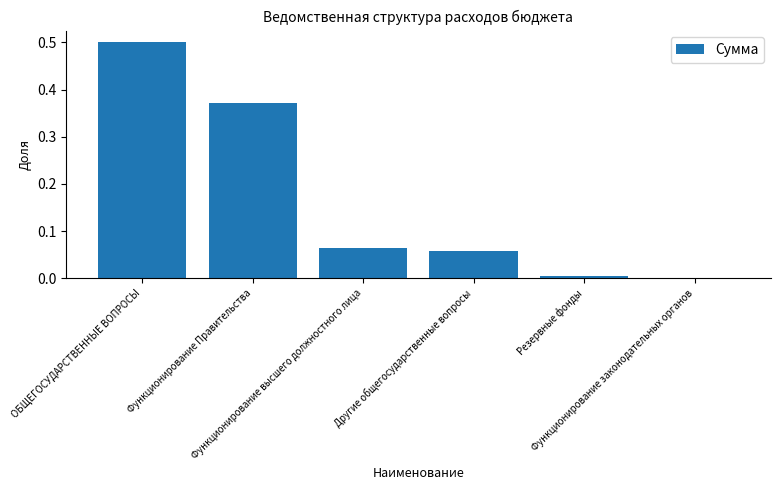

What is the sum of all values?

1.0